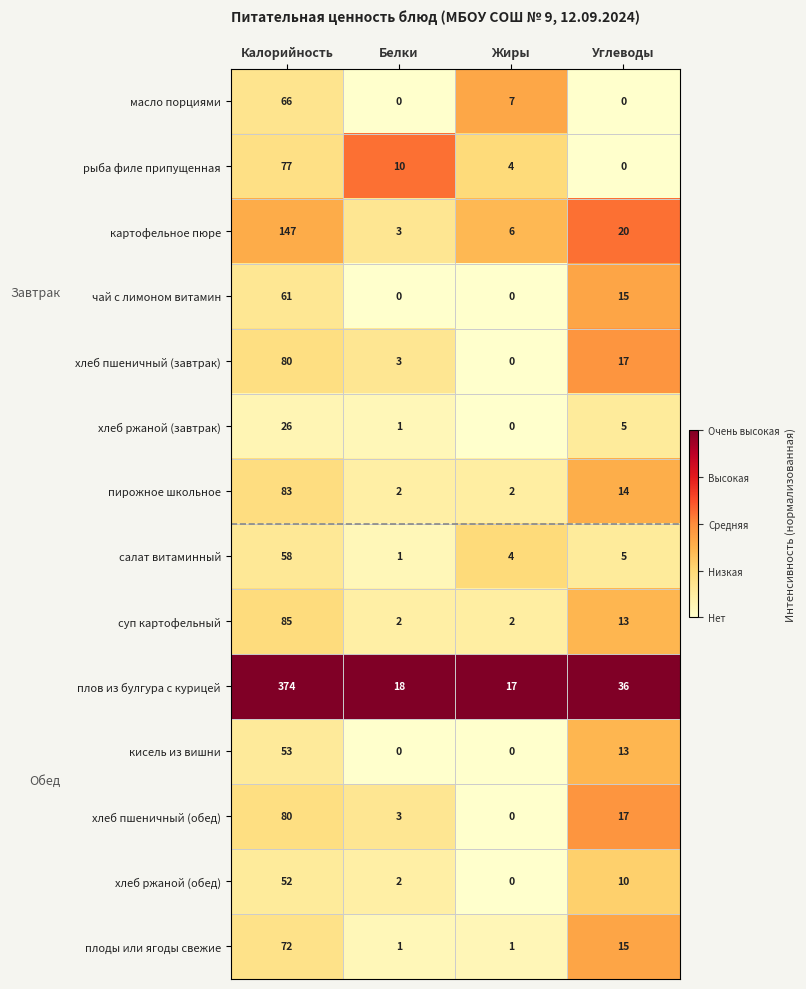

Read the чай с лимоном витамин value at Калорийность.

61